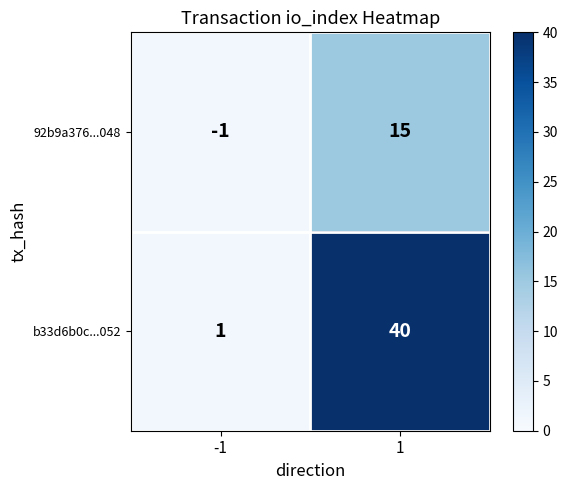

What is the smallest value displayed?

-1